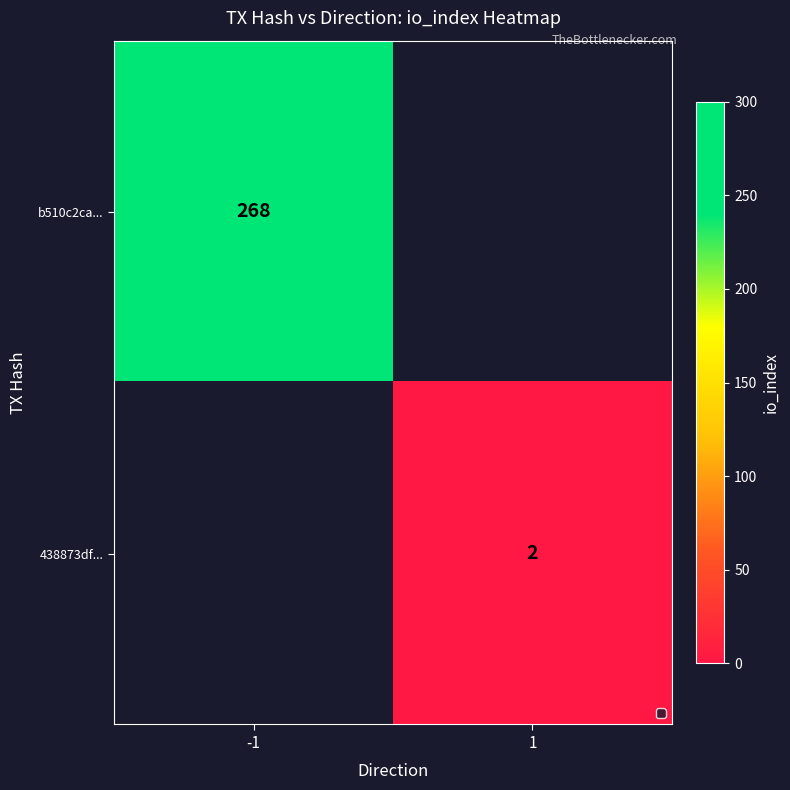

At how many categories does at least one series exceed 7?

1